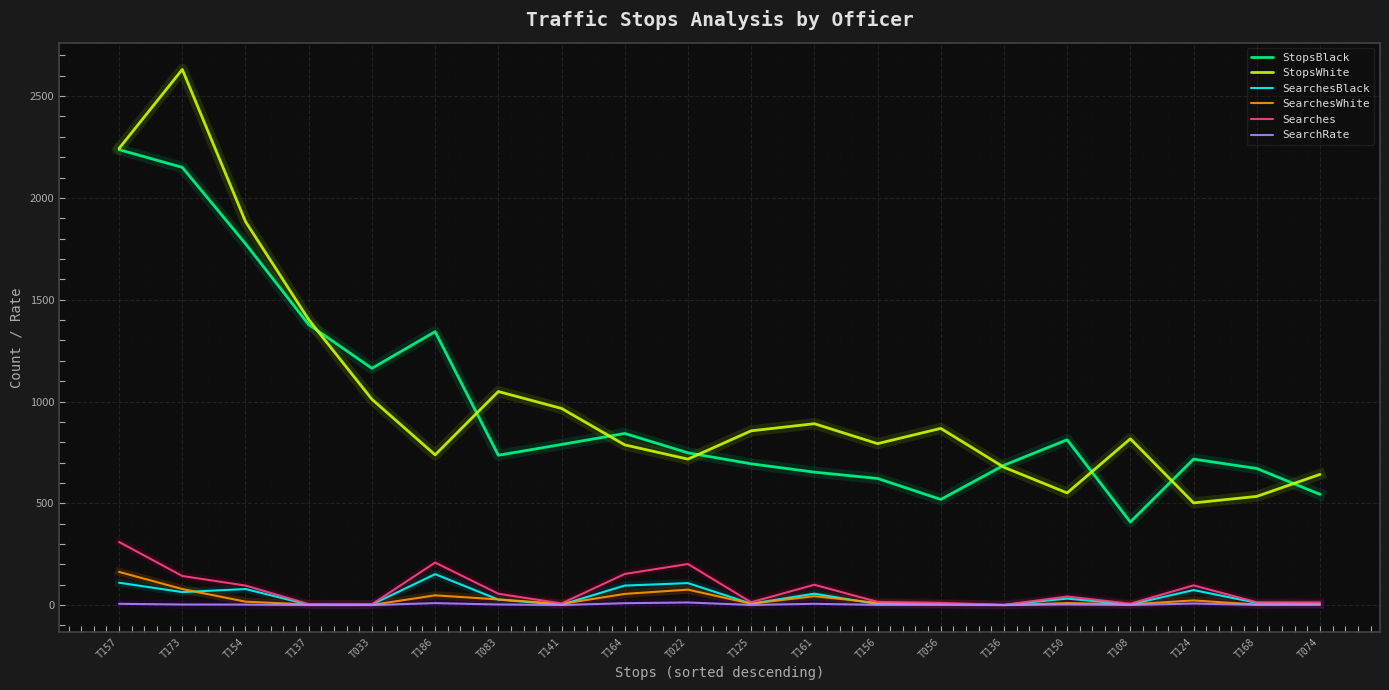

Which series has the widest spread of values?

StopsWhite